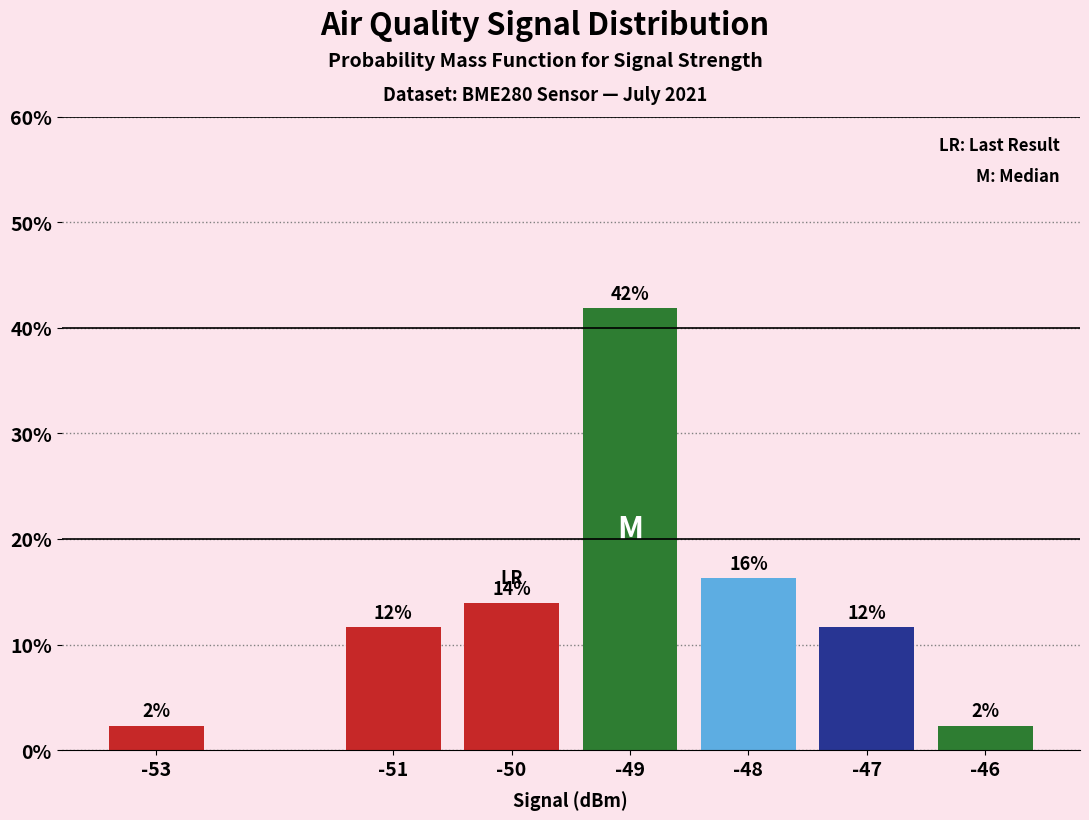

The chart shows a value of 0.9 at -46. True or false?

False